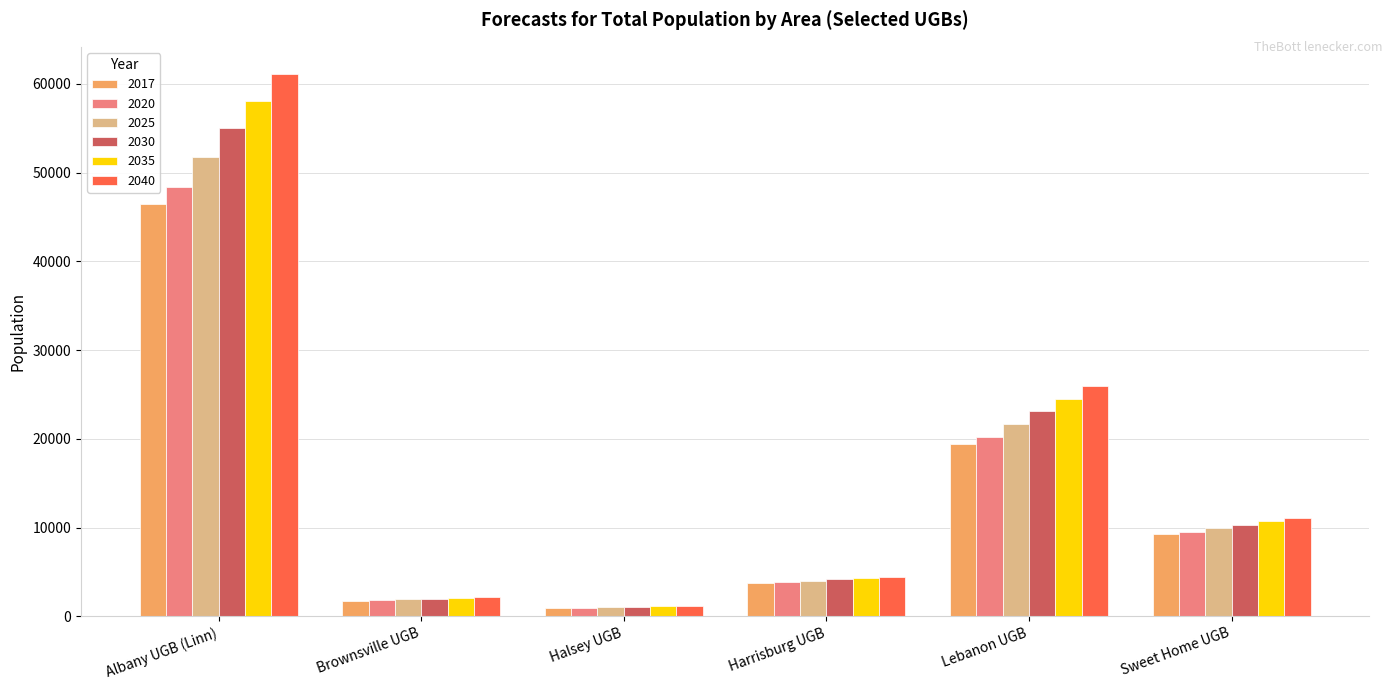

Rank the categories by 2020 value from lowest to highest.

Halsey UGB, Brownsville UGB, Harrisburg UGB, Sweet Home UGB, Lebanon UGB, Albany UGB (Linn)